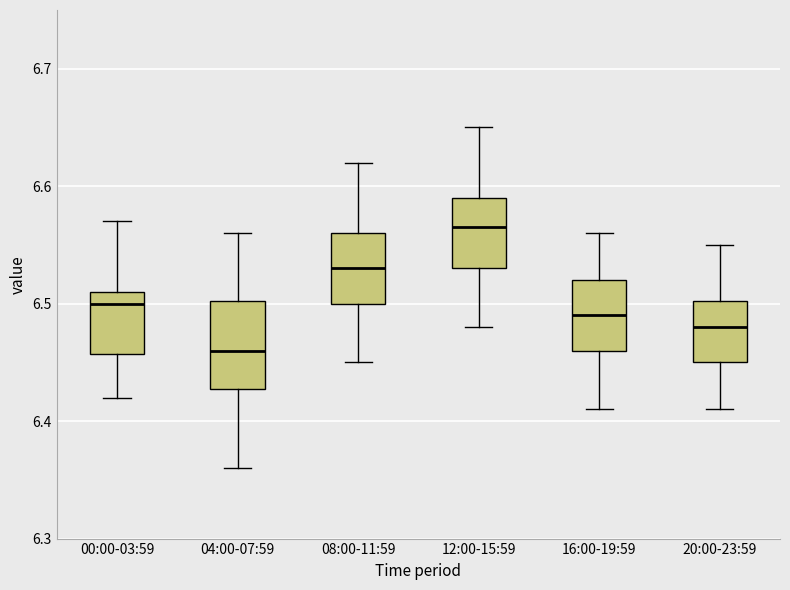

Comparing the boxes themselves (not the whiskers), which one is the tallest?

04:00-07:59